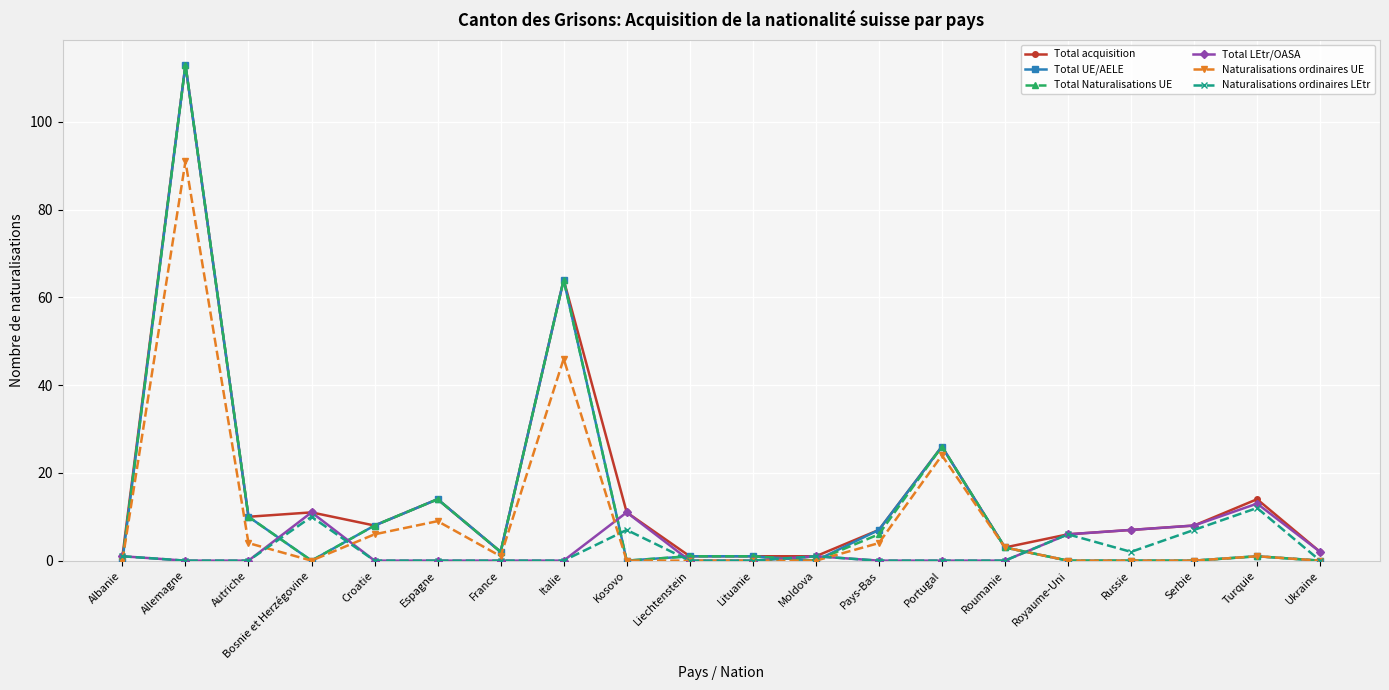

At how many categories does at least one series exceed 65?

1